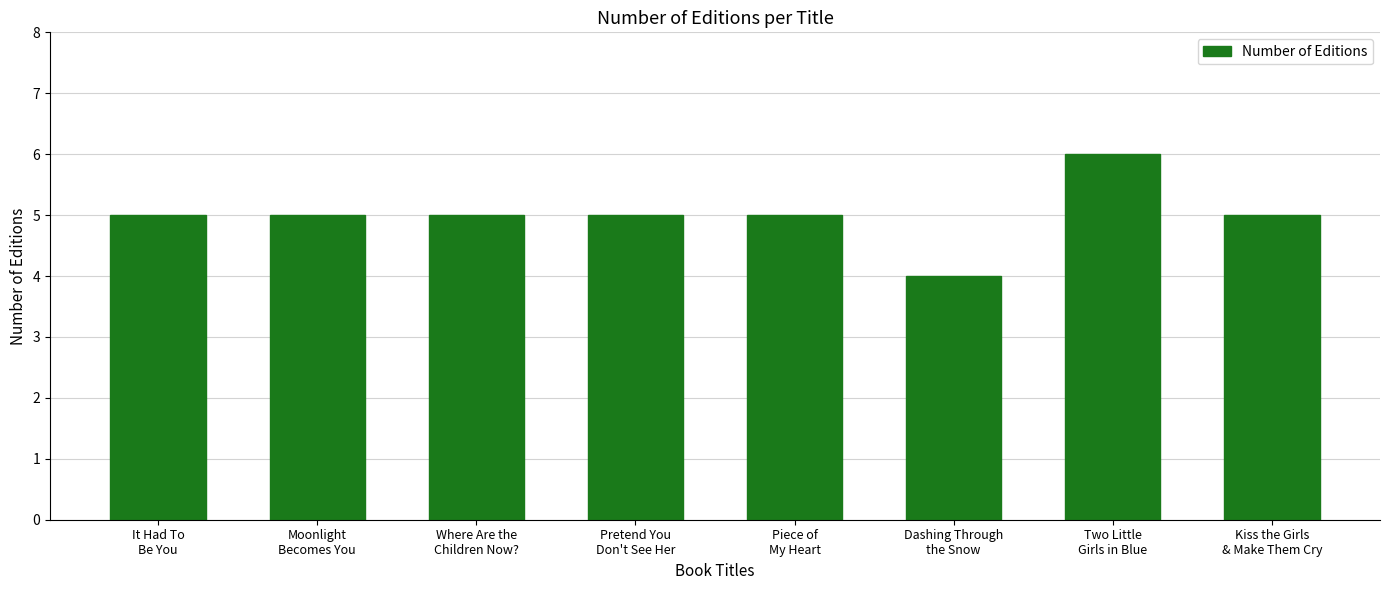

What is the sum of all values?

40